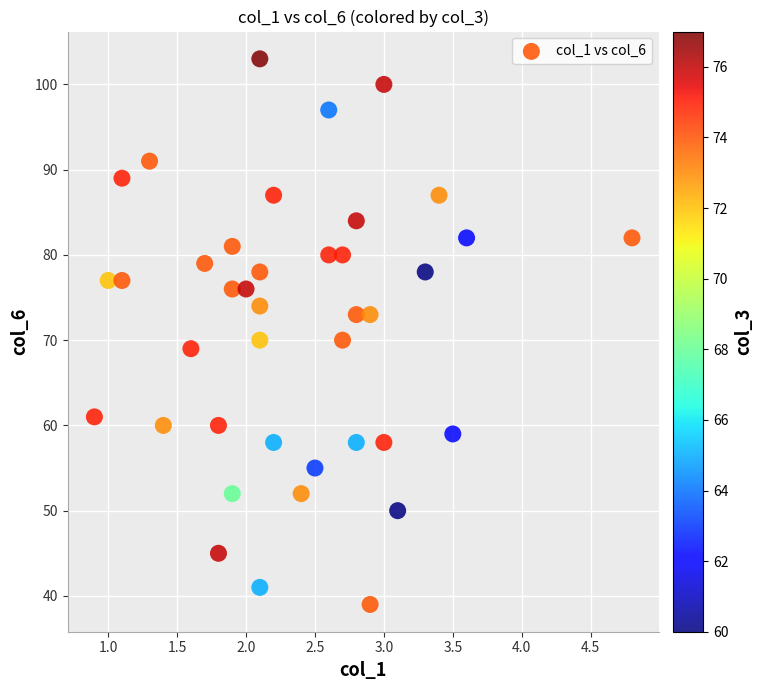

What is the range of Y values (max minus min)?

64